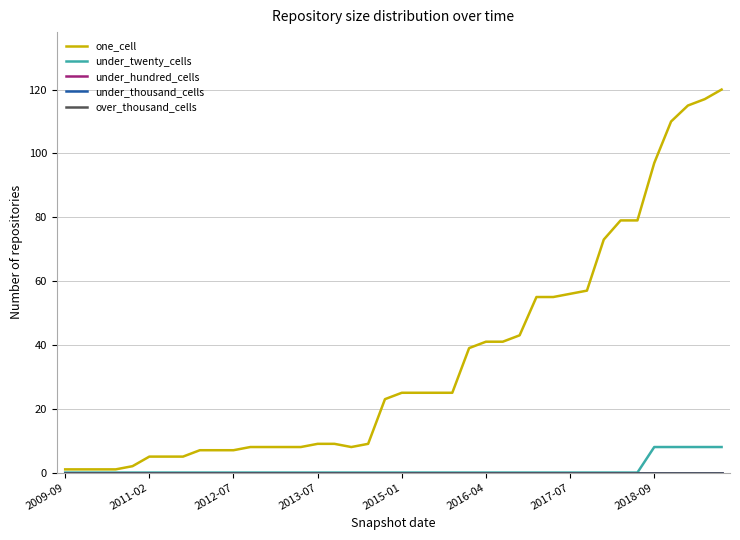

Does the chart have visible grid lines?

Yes